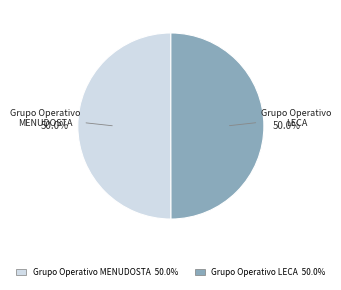

What percentage do Grupo Operativo LECA and Grupo Operativo MENUDOSTA together represent?

100.0%